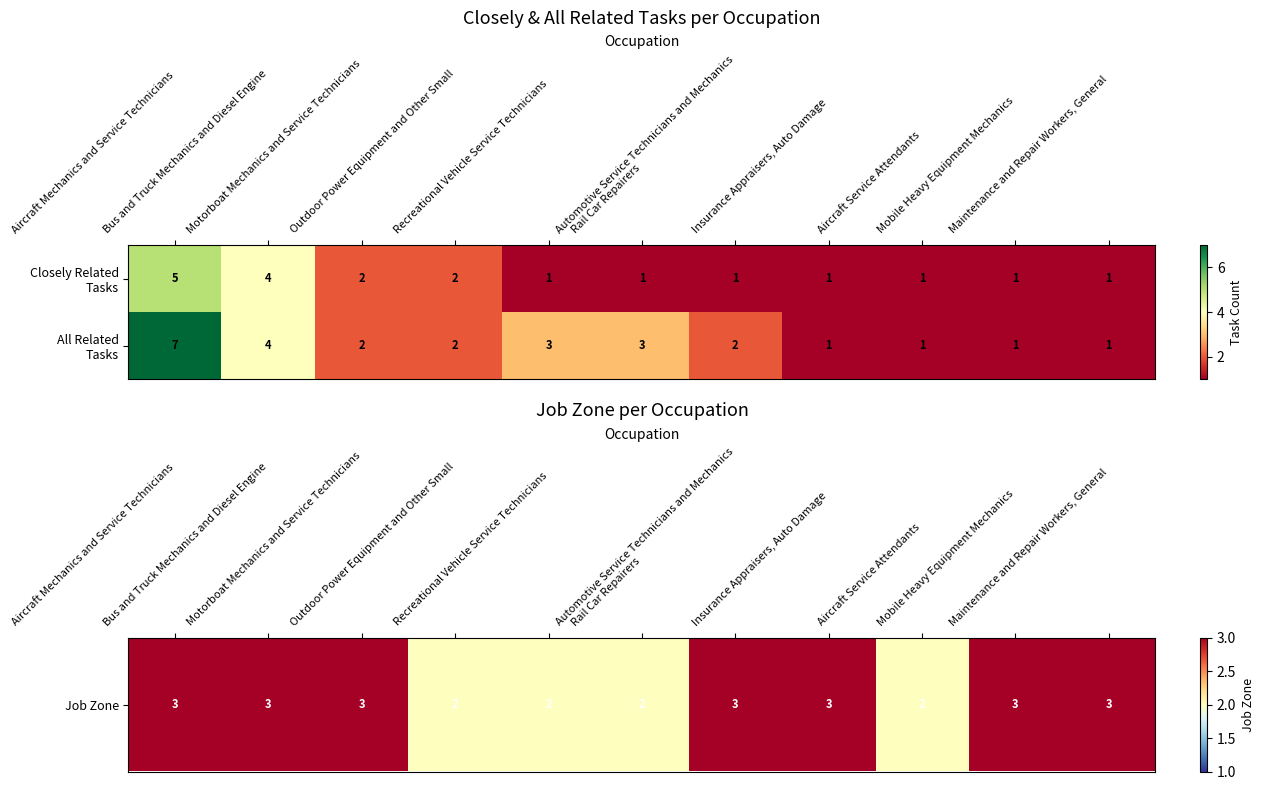

How many data points does each series have?

11